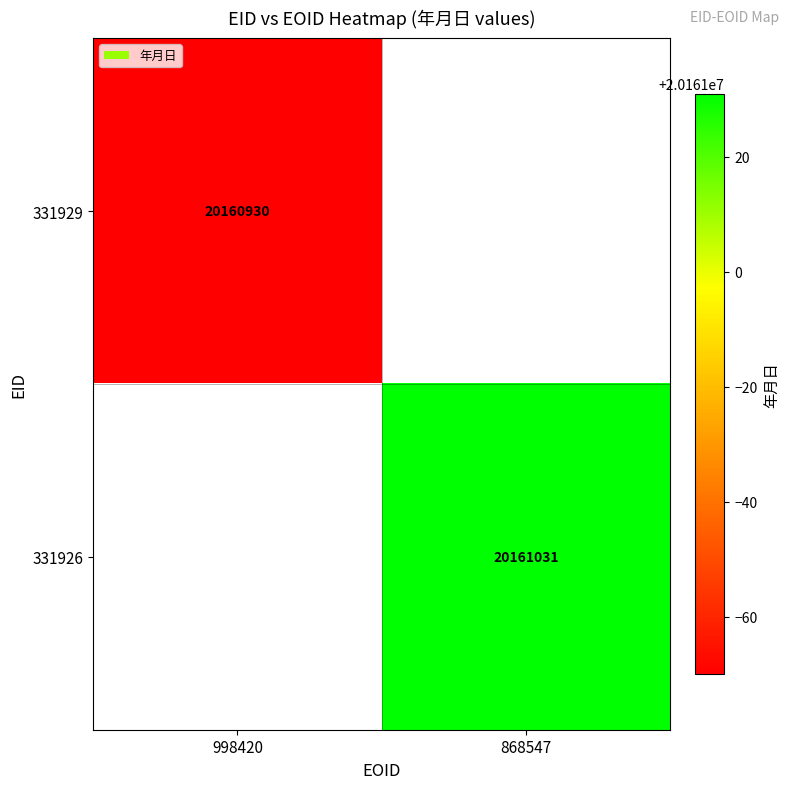

Which label corresponds to the smallest value in the chart?

998420